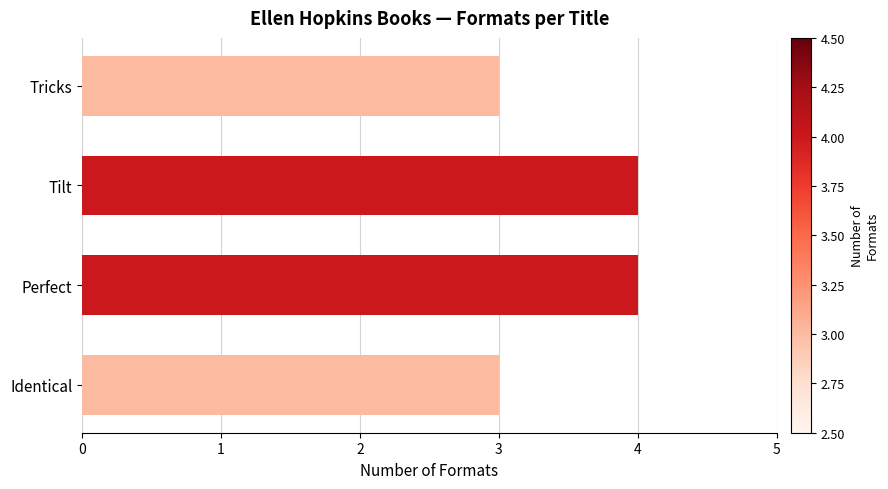

How many values are below 4?

2